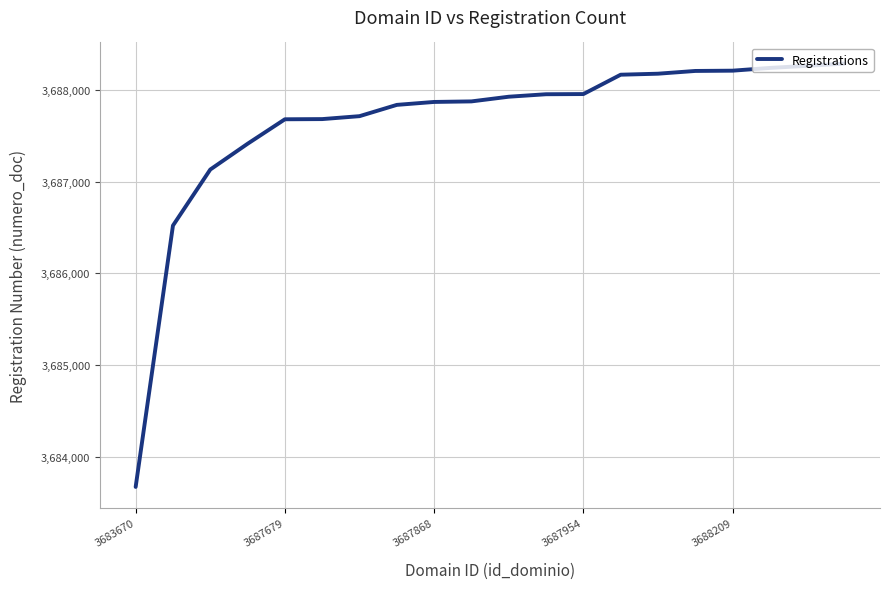

What is the minimum value shown in the chart?

3683670